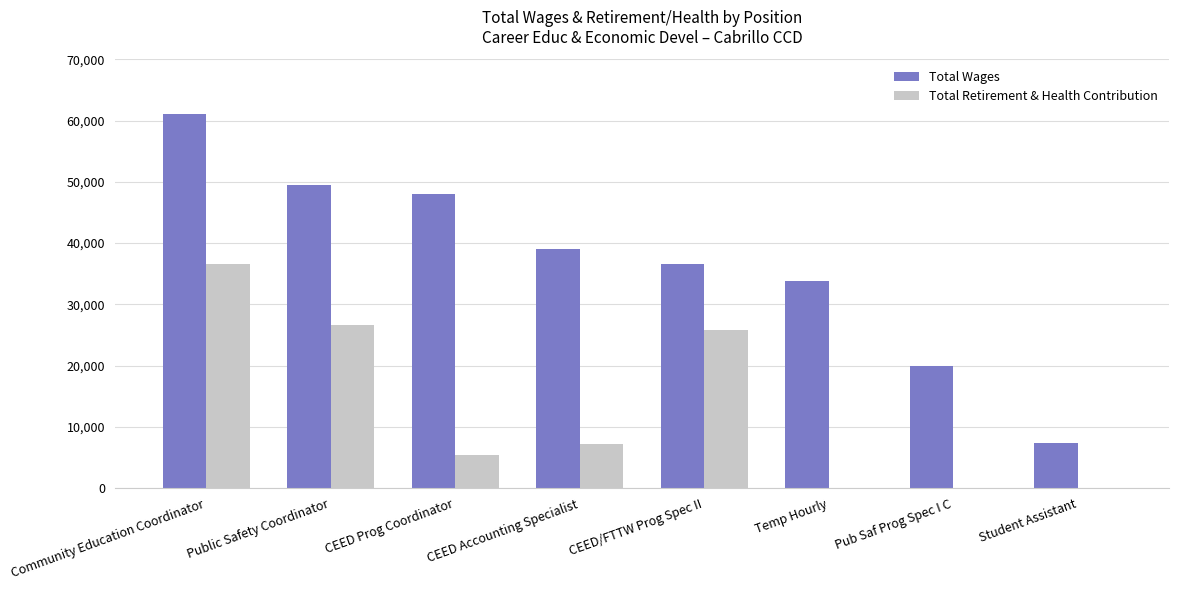

Which category has the highest value across all series?

Community Education Coordinator